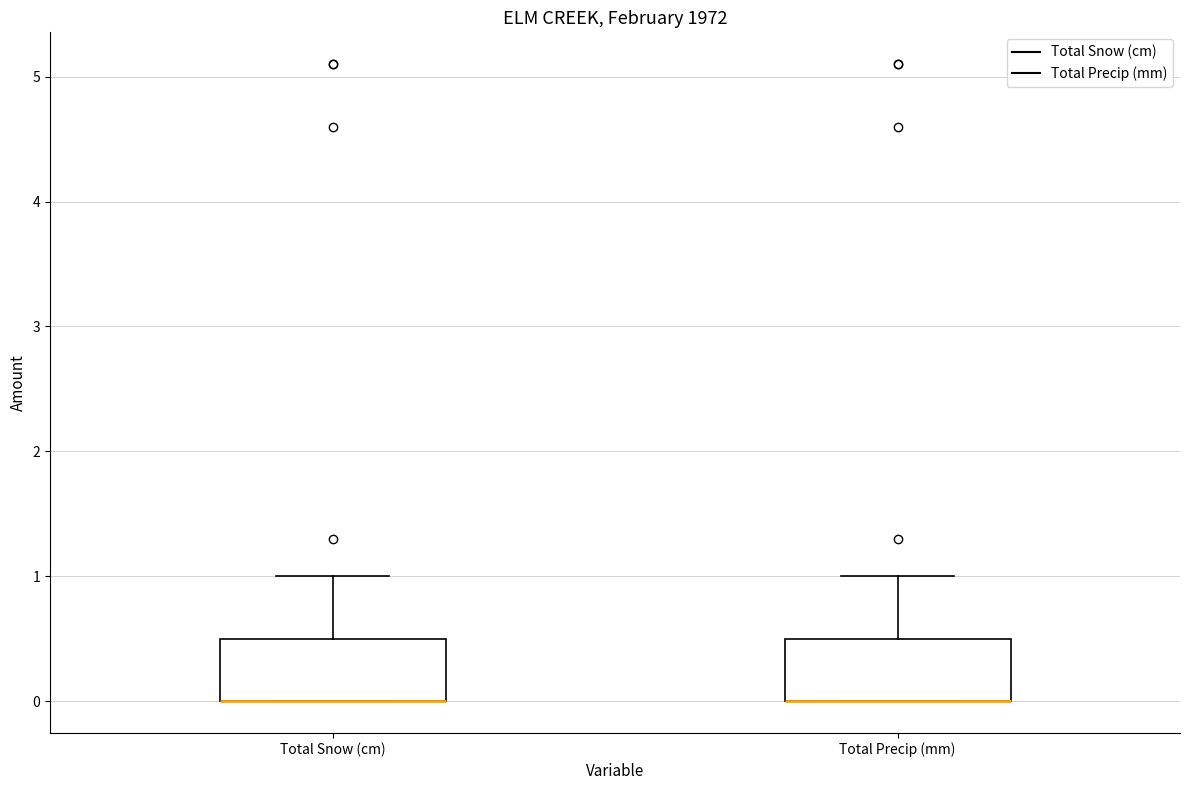

Where is the upper edge of the box for Total Precip (mm) on the y-axis? The values are not printed on the chart, so give them approximately, as read against the axis.

0.5